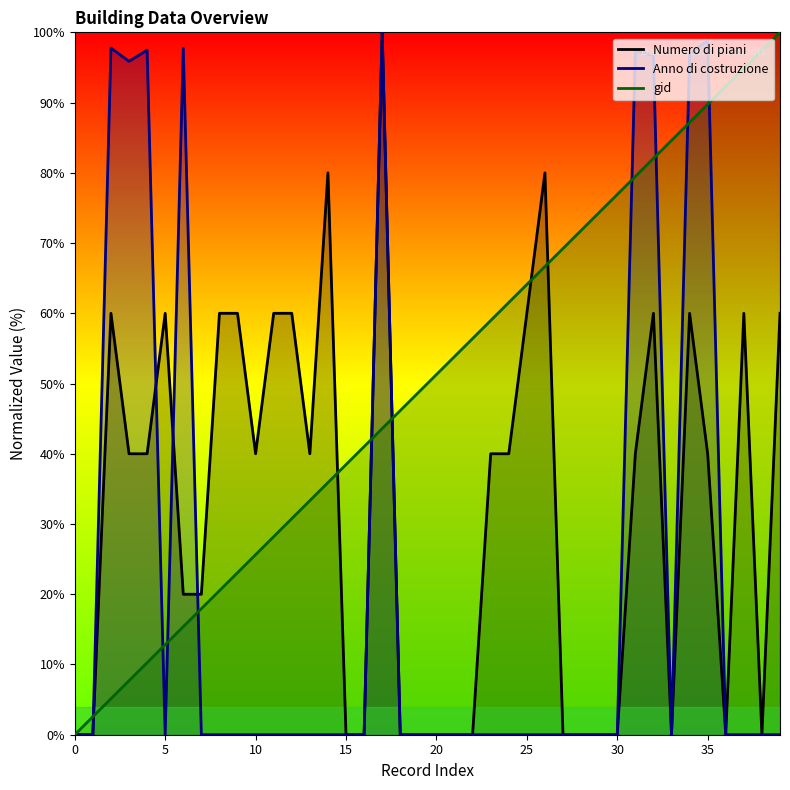

What is the difference between the highest and lowest values at 39?

100.0